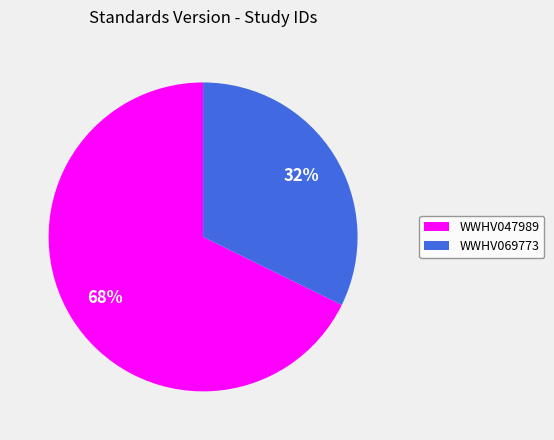

Is the sum of WWHV047989 and WWHV069773 greater than half?

Yes